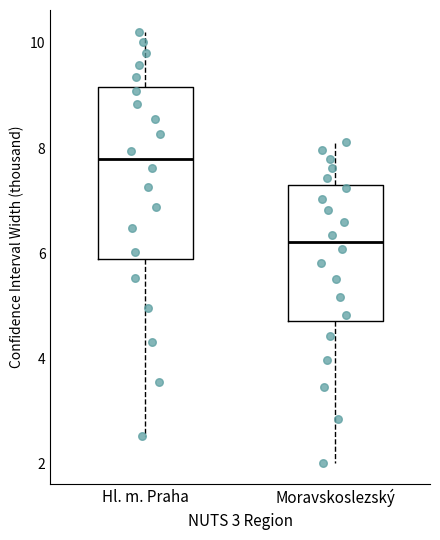

Which box has the lowest median line?

Moravskoslezský